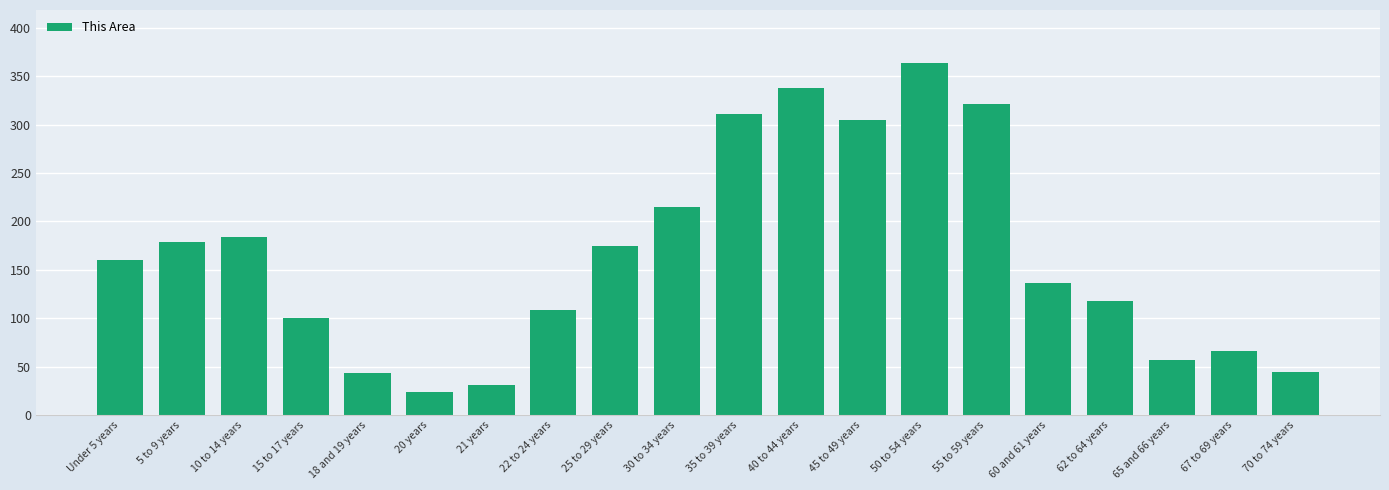

What is the value of the 4th bar from the left?

100